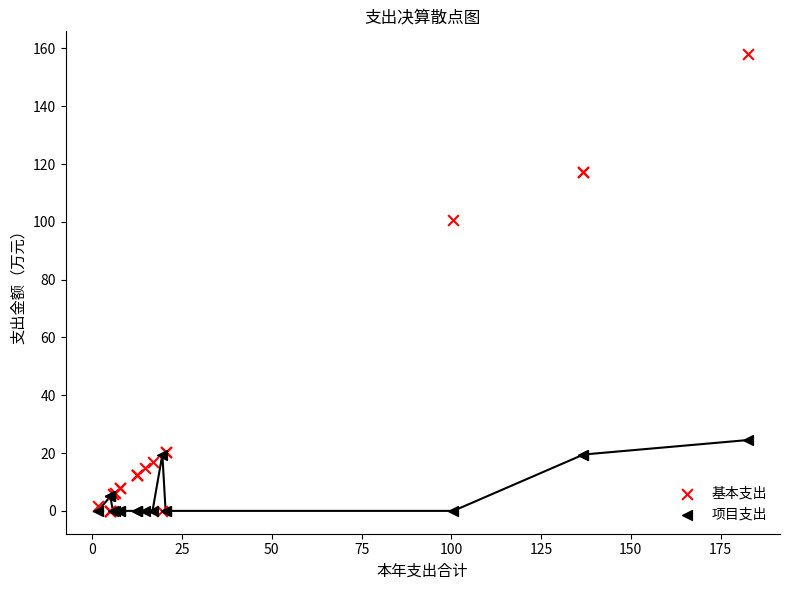

In the 基本支出 series, what Y value is closest to 79?

100.6